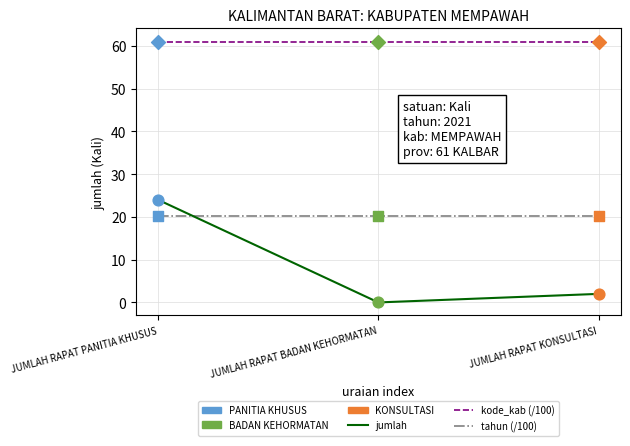

What is the spread (max minus min) of values at JUMLAH RAPAT KONSULTASI?

59.0